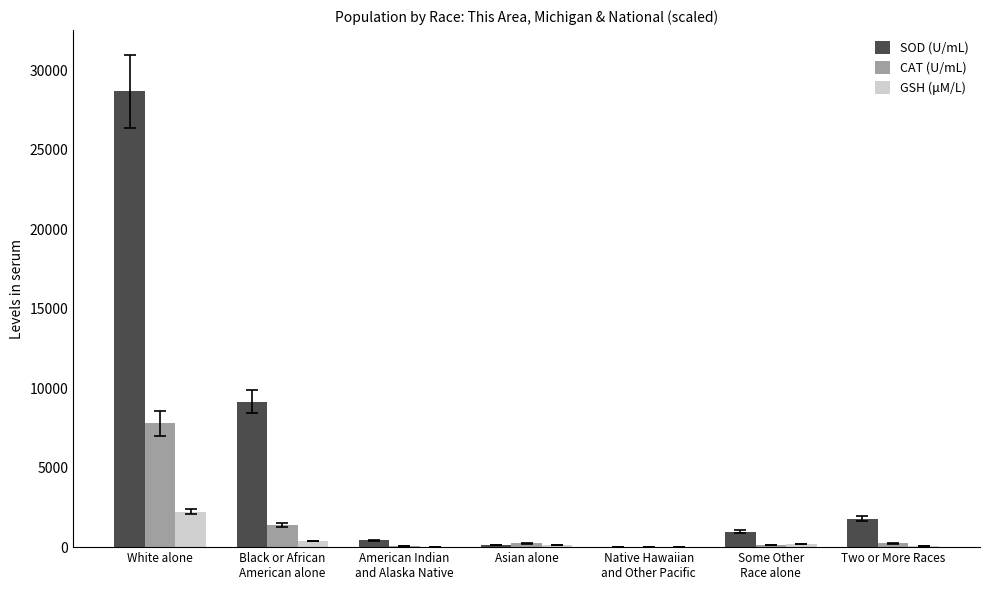

Is the value of SOD (U/mL) at Some Other
Race alone greater than the value of CAT (U/mL) at White alone?

No